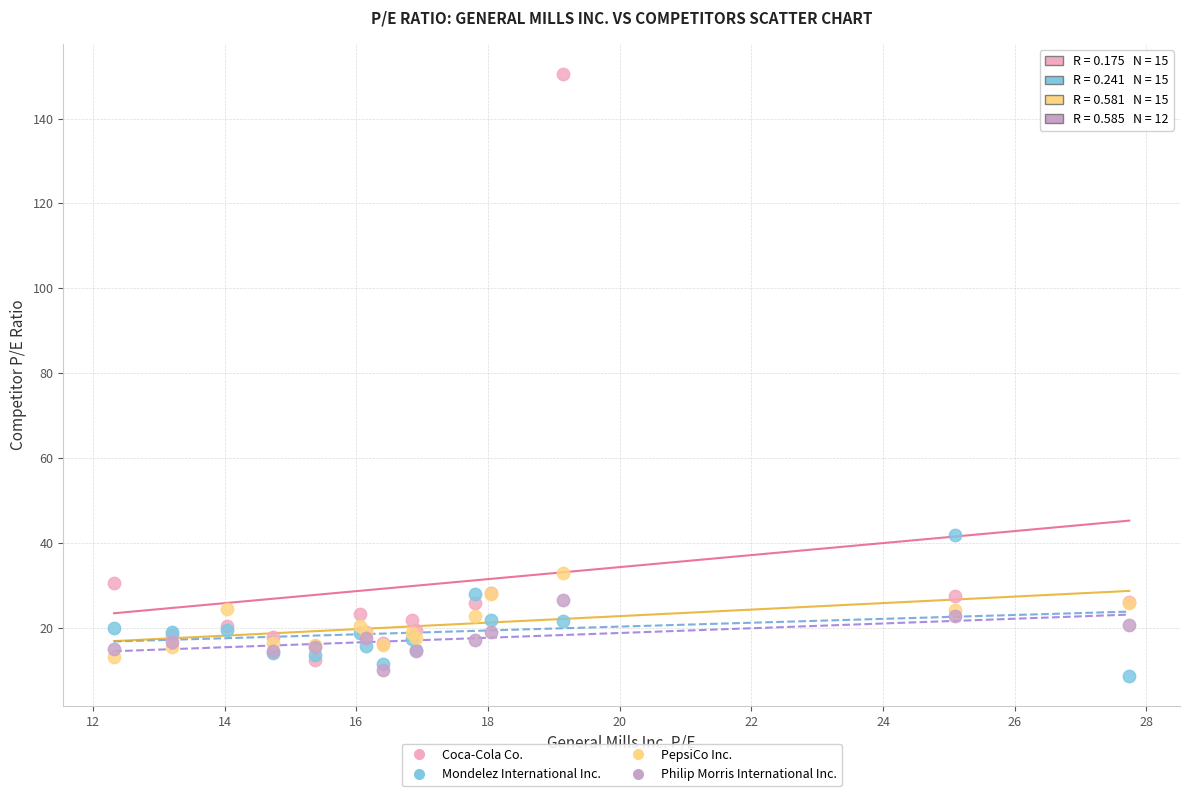

What are all the series names shown in the legend?

Coca-Cola Co., Mondelez International Inc., PepsiCo Inc., Philip Morris International Inc.